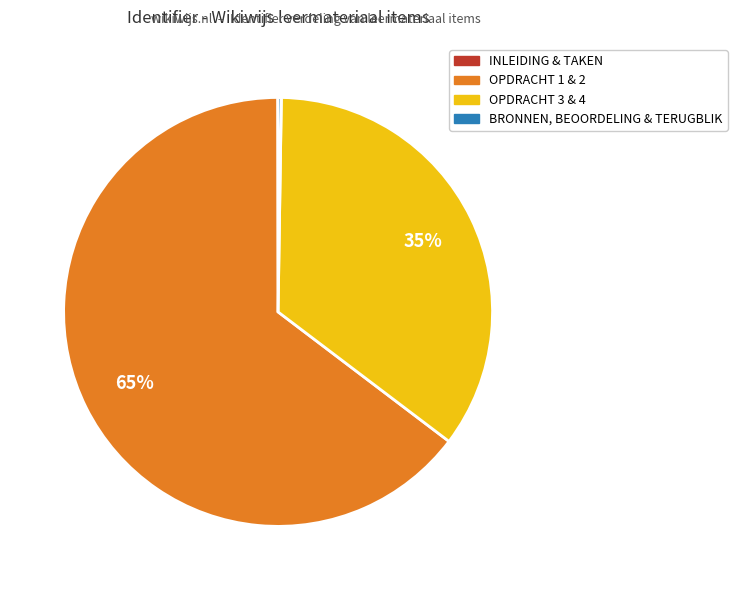

To the nearest percent, what is the difference between the largest and smallest slice percentages?

65%